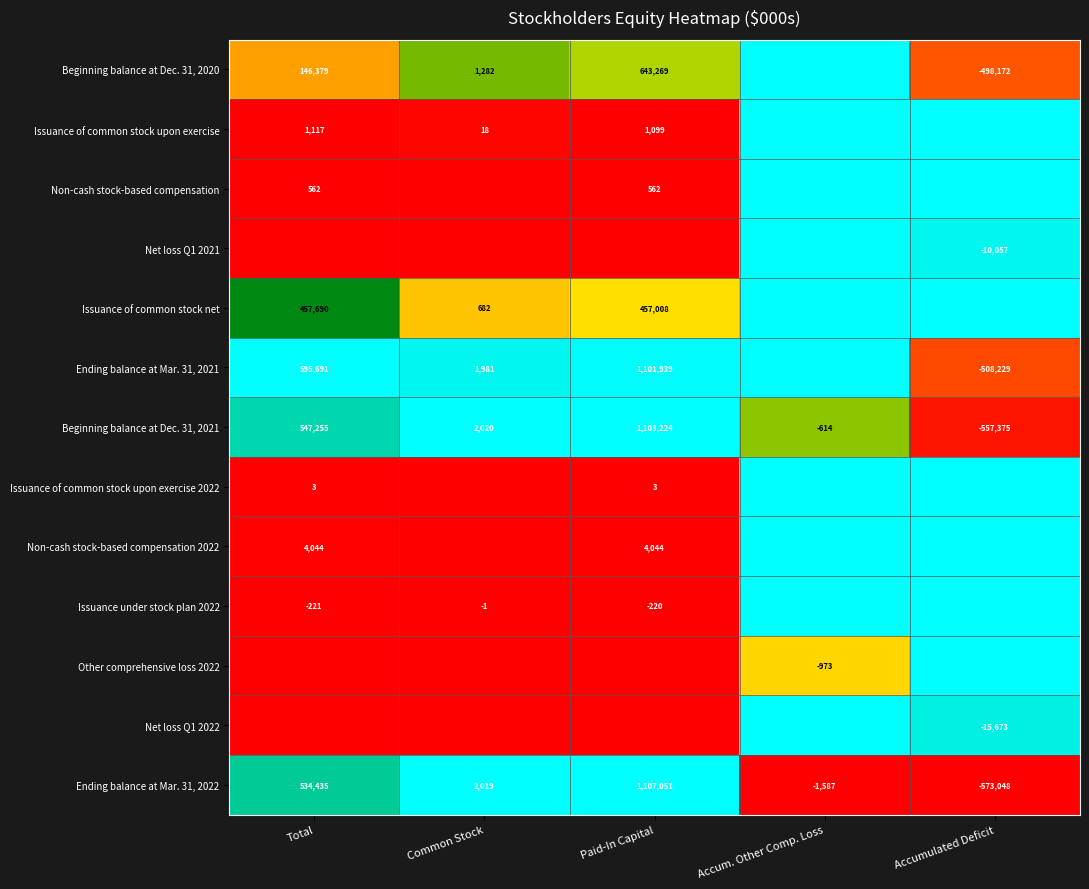

Is the value of Ending balance at Mar. 31, 2021 at Common Stock greater than the value of Beginning balance at Dec. 31, 2020 at Total?

No